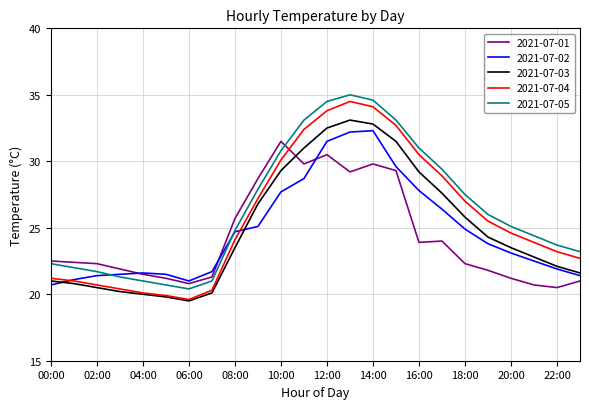

How many times do 2021-07-02 and 2021-07-03 cross each other?

2